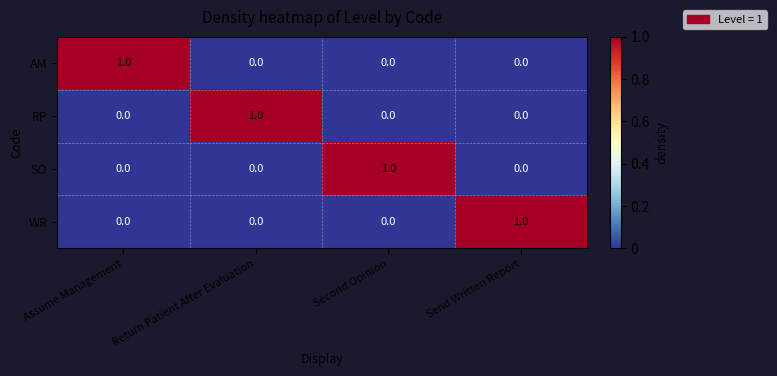

At how many categories does at least one series exceed 0?

4